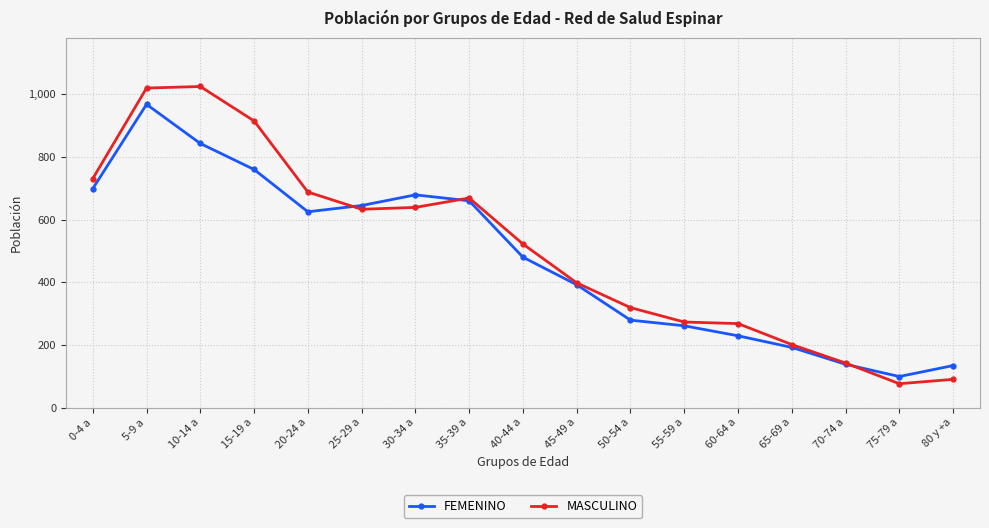

Which series ends up on top after the final intersection of FEMENINO and MASCULINO?

FEMENINO